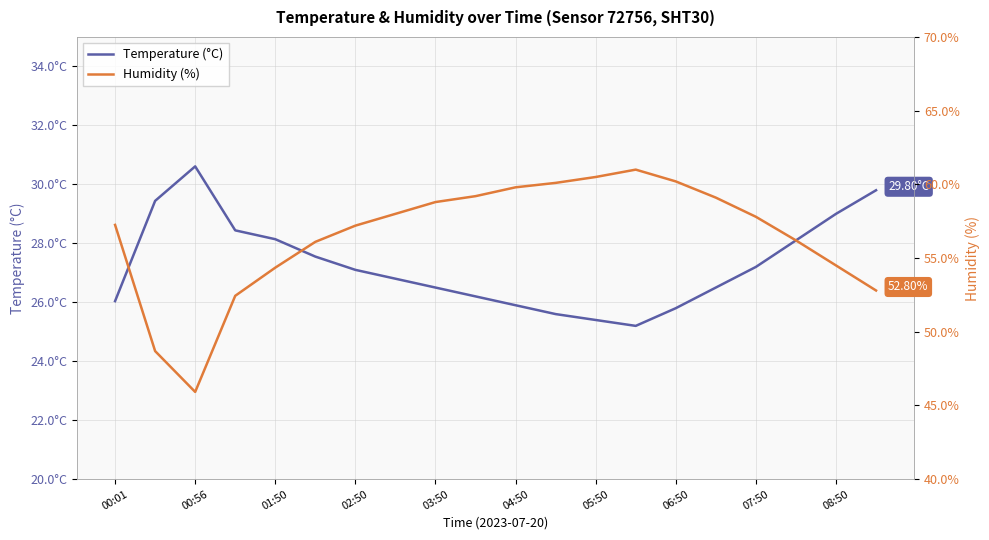

Where is the first local maximum for Humidity (%)?

13